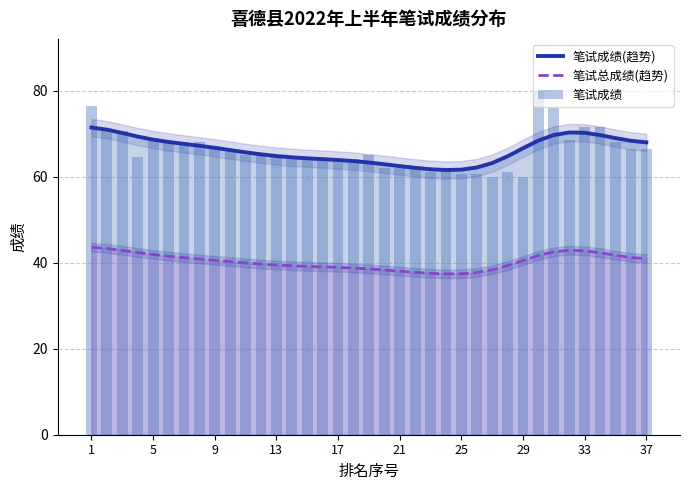

Rank the series at 13 from lowest to highest value.

笔试总成绩(趋势), 笔试成绩, 笔试成绩(趋势)